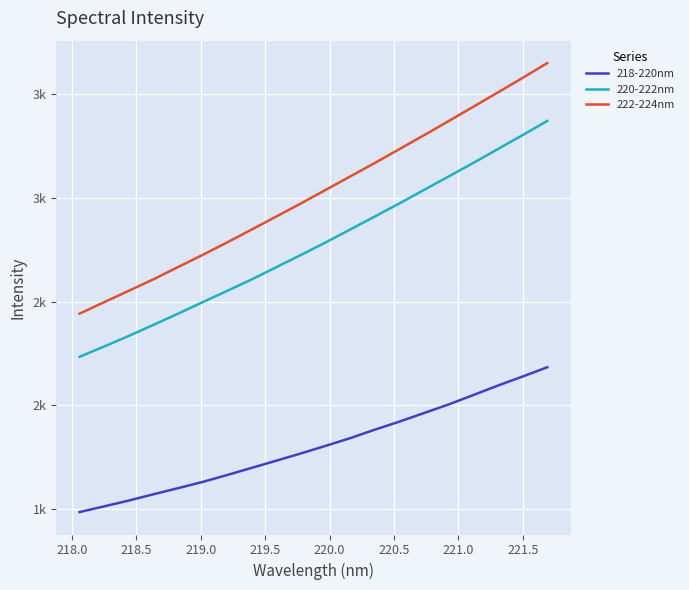

What are all the series names shown in the legend?

218-220nm, 220-222nm, 222-224nm